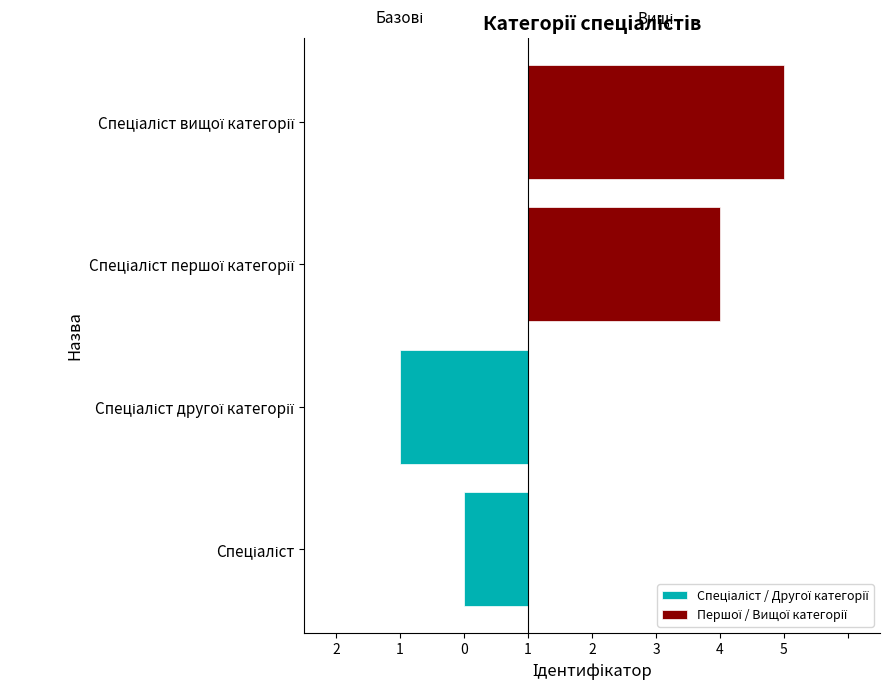

Rank the series at Спеціаліст другої категорії from lowest to highest value.

Спеціаліст / Другої категорії, Першої / Вищої категорії